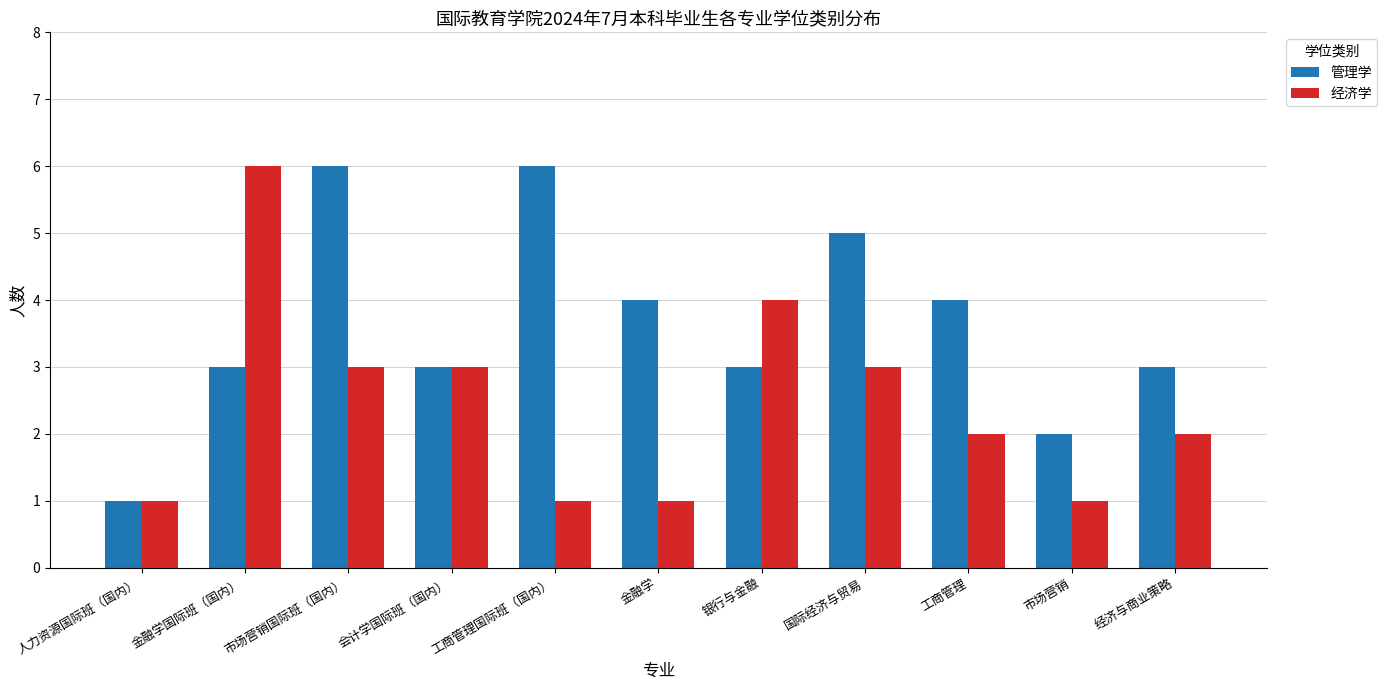

What is the maximum value for 经济学?

6